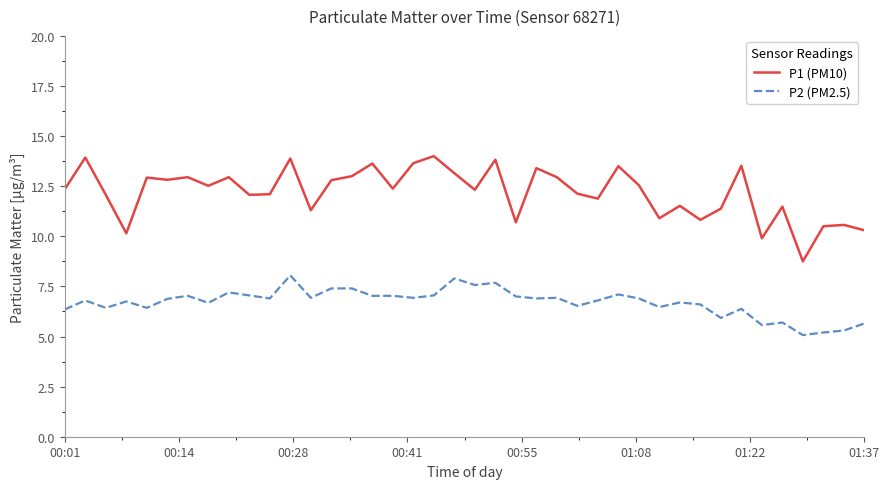

Which series has the largest total across all categories?

P1 (PM10)